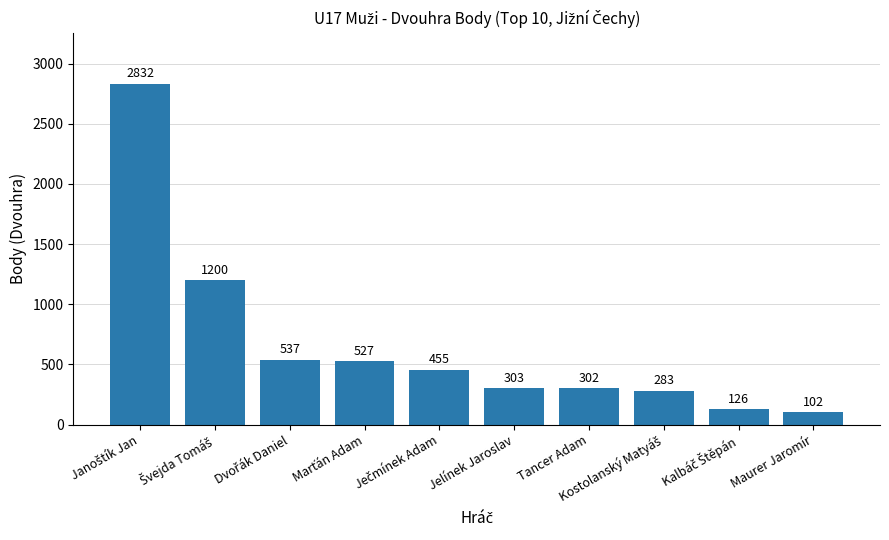

Count the number of data series in this chart.

1